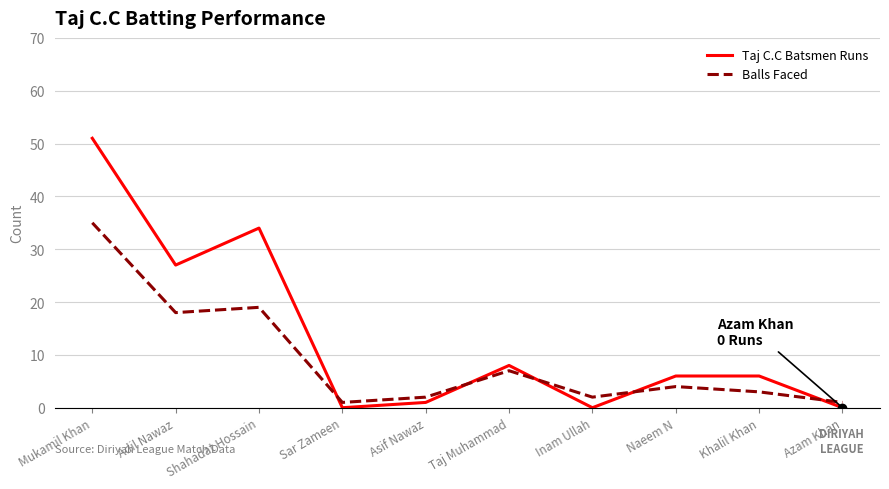

What is the sum of the Taj C.C Batsmen Runs values at Adil Nawaz and Khalil Khan?

33